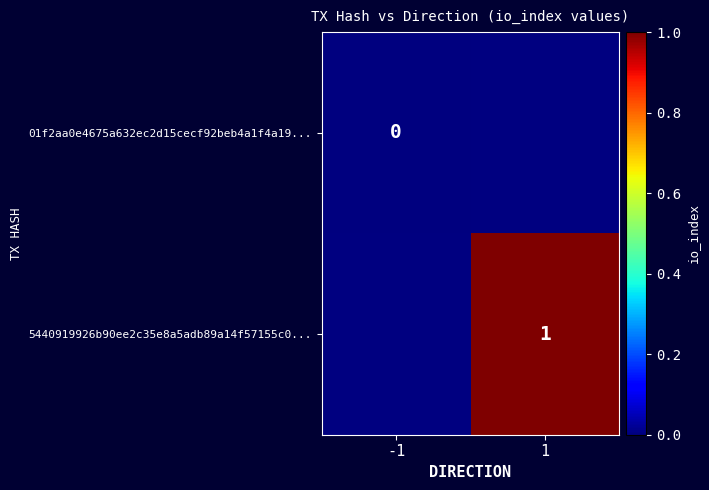

Is the value of 01f2aa0e4675a632ec2d15cecf92beb4a1f4a19... at -1 greater than the value of 5440919926b90ee2c35e8a5adb89a14f57155c0... at 1?

No